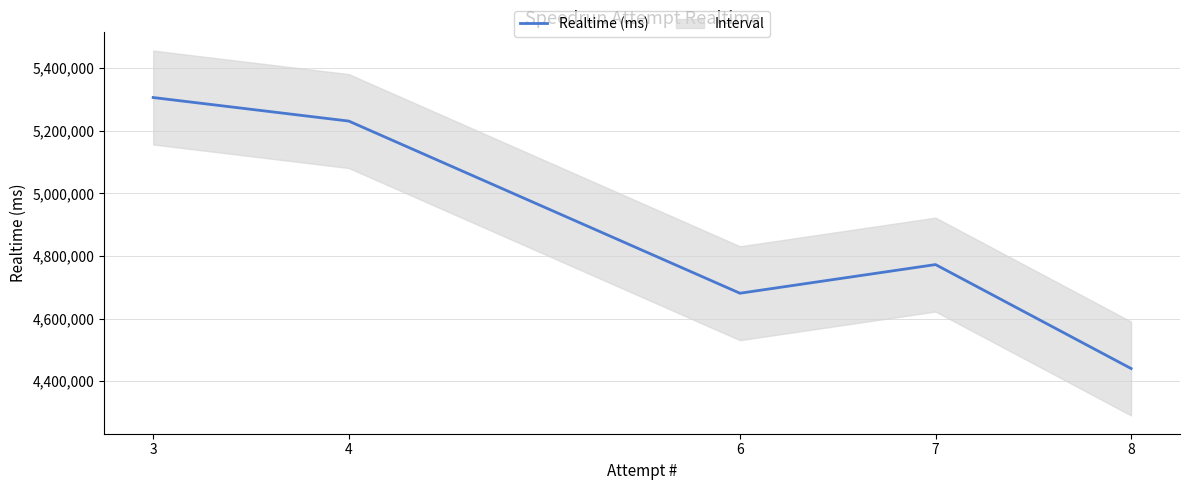

At which category does the chart reach its peak across all series?

3